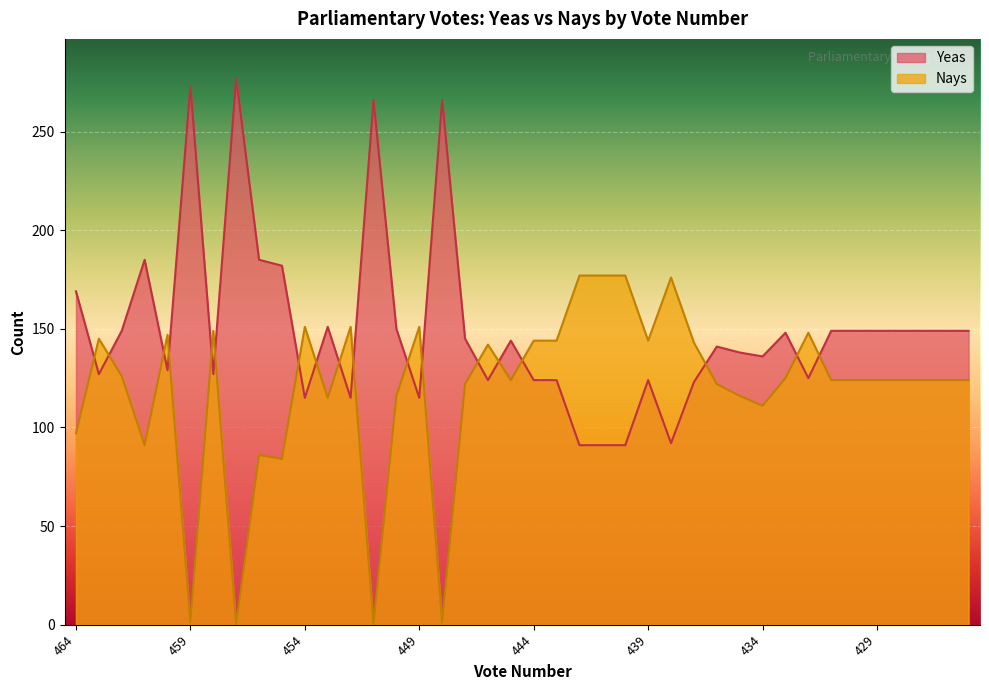

Is the value of Nays at 452 greater than the value of Yeas at 429?

Yes